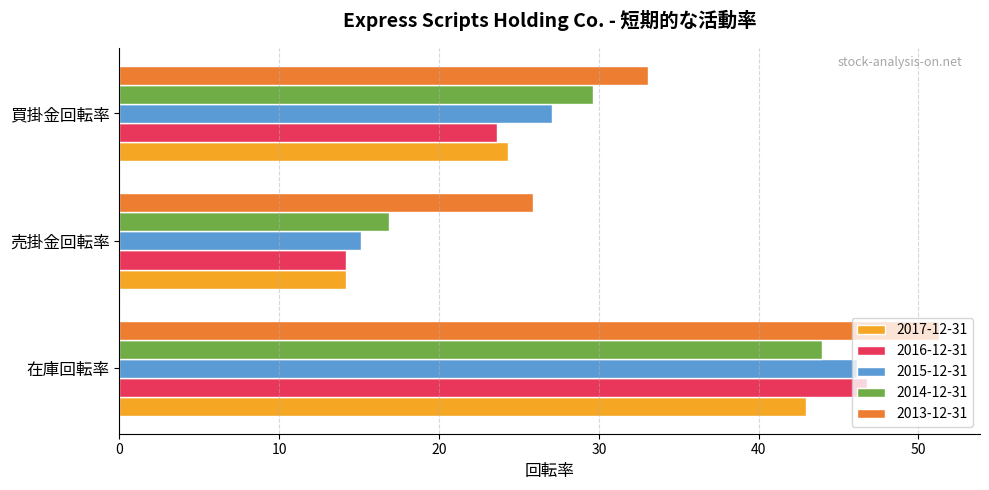

Between 在庫回転率 and 売掛金回転率, which series saw the biggest shift?

2016-12-31